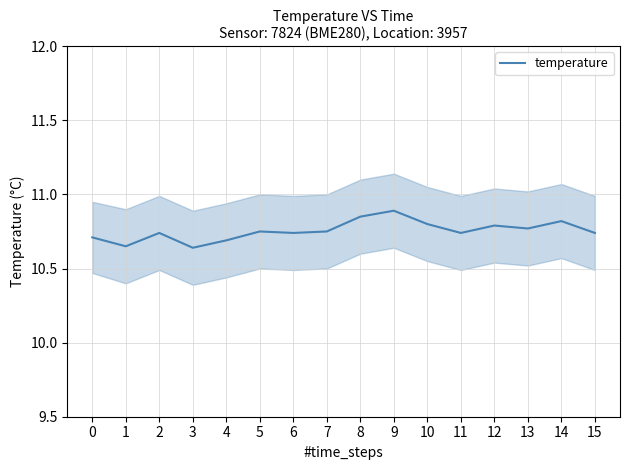

What is the greatest value displayed?

10.9